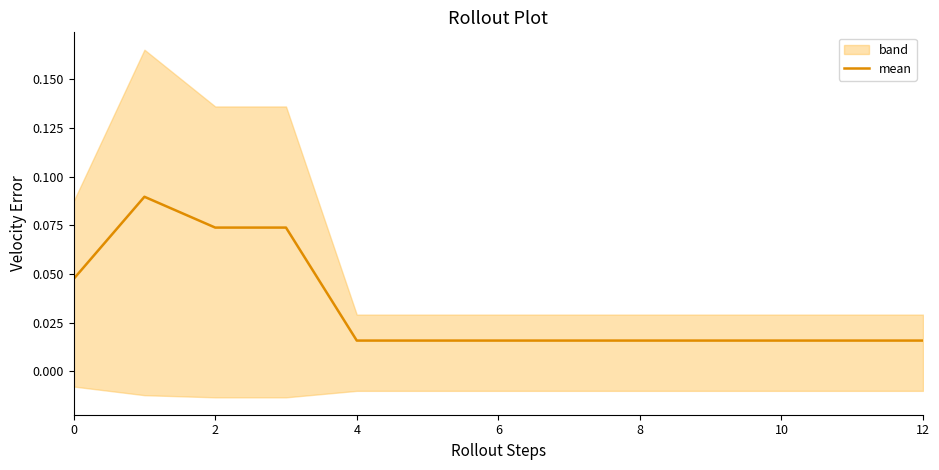

The value of mean at 0 is 0.1. True or false?

False